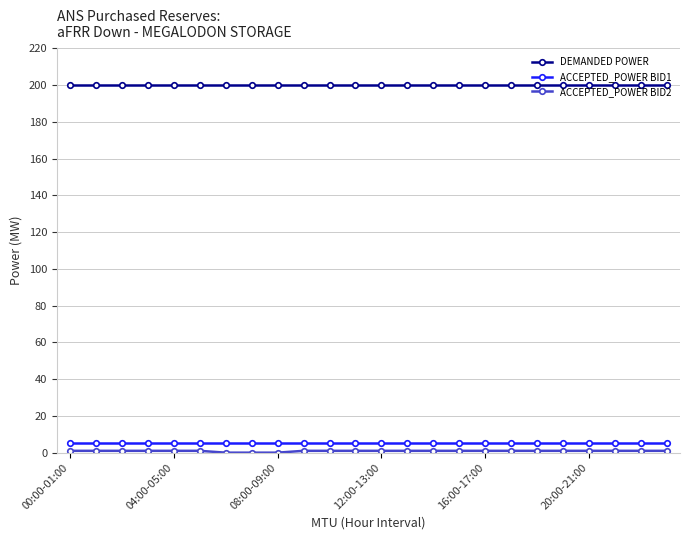

What is the average value of the DEMANDED POWER series?

200